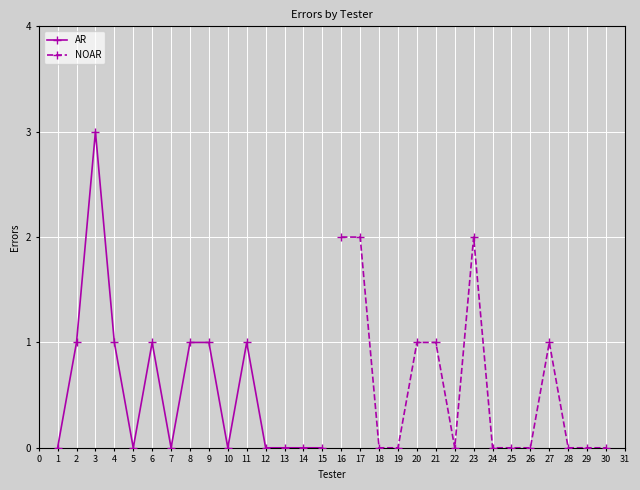

True or false: NOAR has a value of -1 at 28.

False